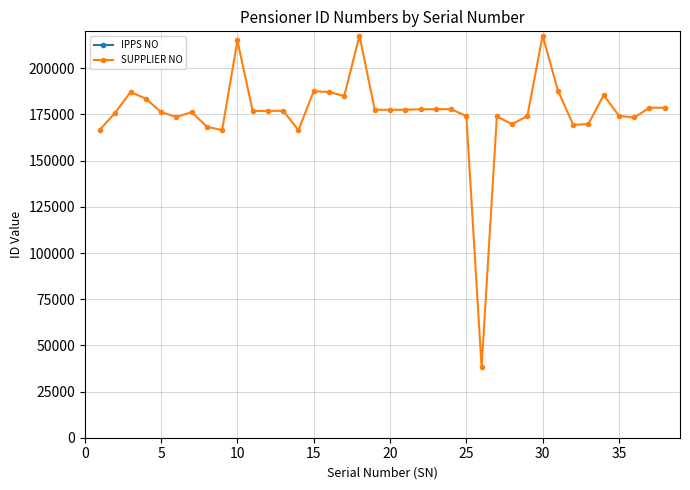

How many data points in IPPS NO are above 897011?

18